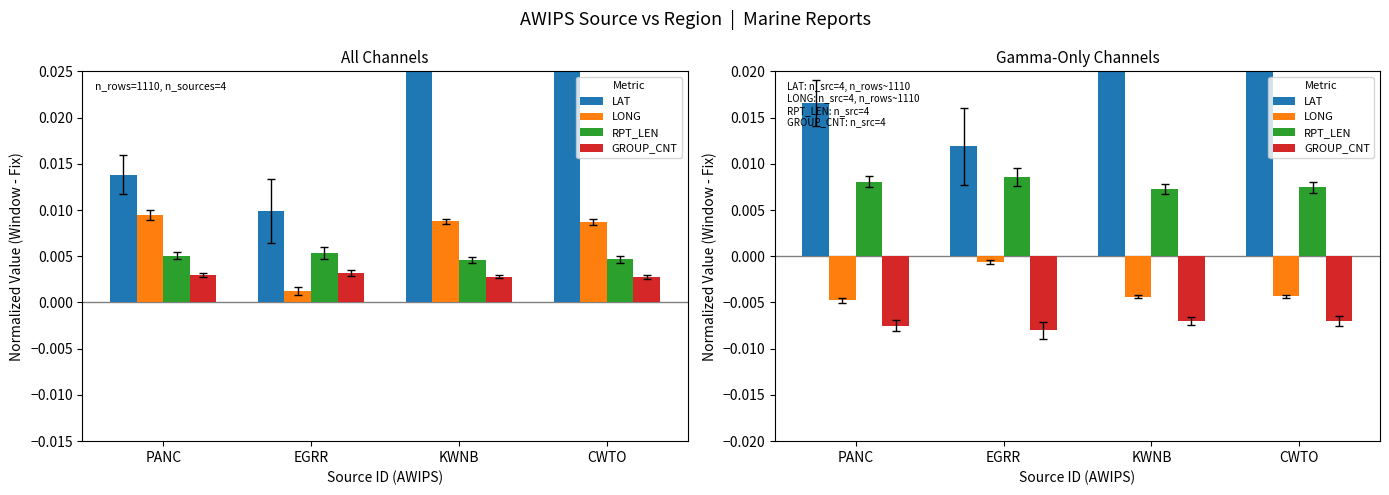

At which label does GROUP_CNT reach its minimum?

EGRR